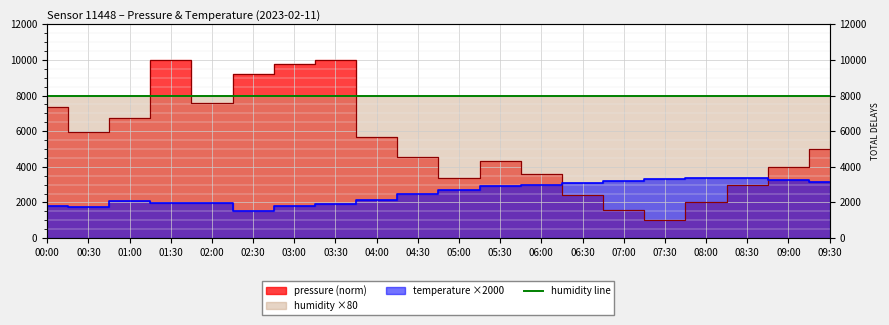

At which label does temperature reach its minimum?

02:30